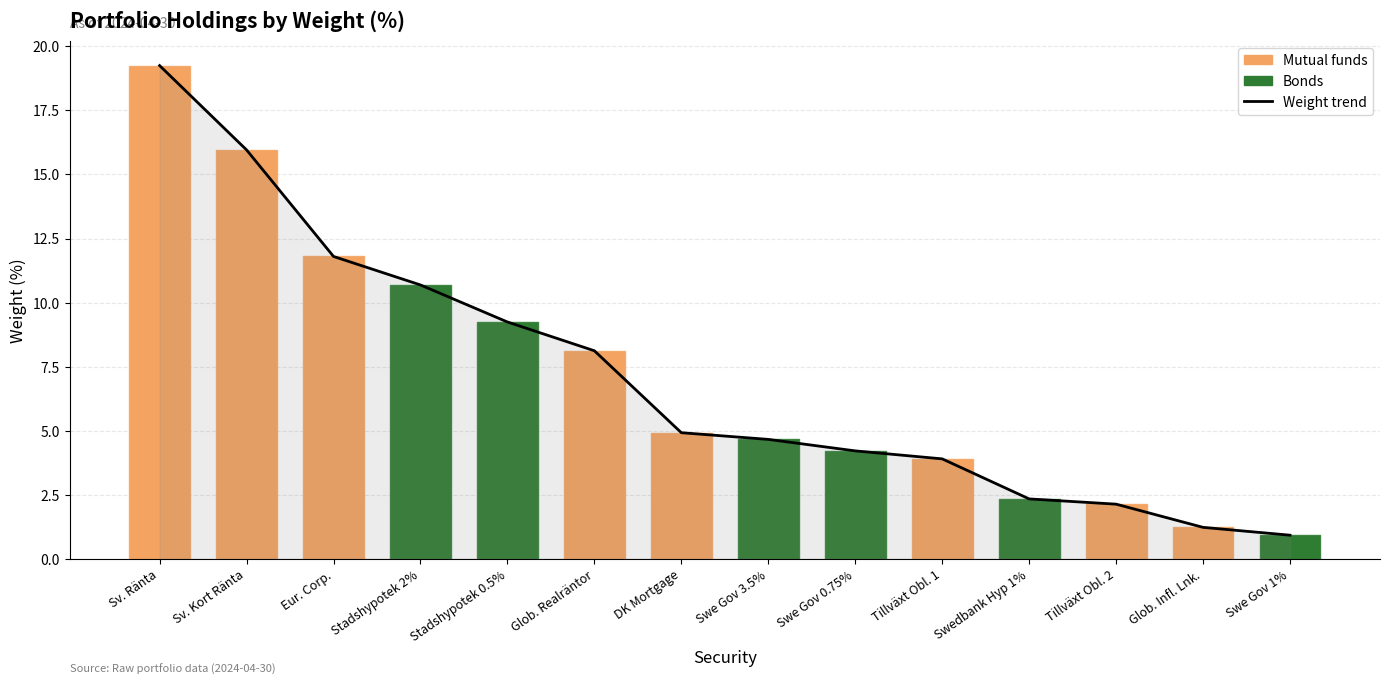

Where is the data nearest to the value 10?

Stadshypotek 2%